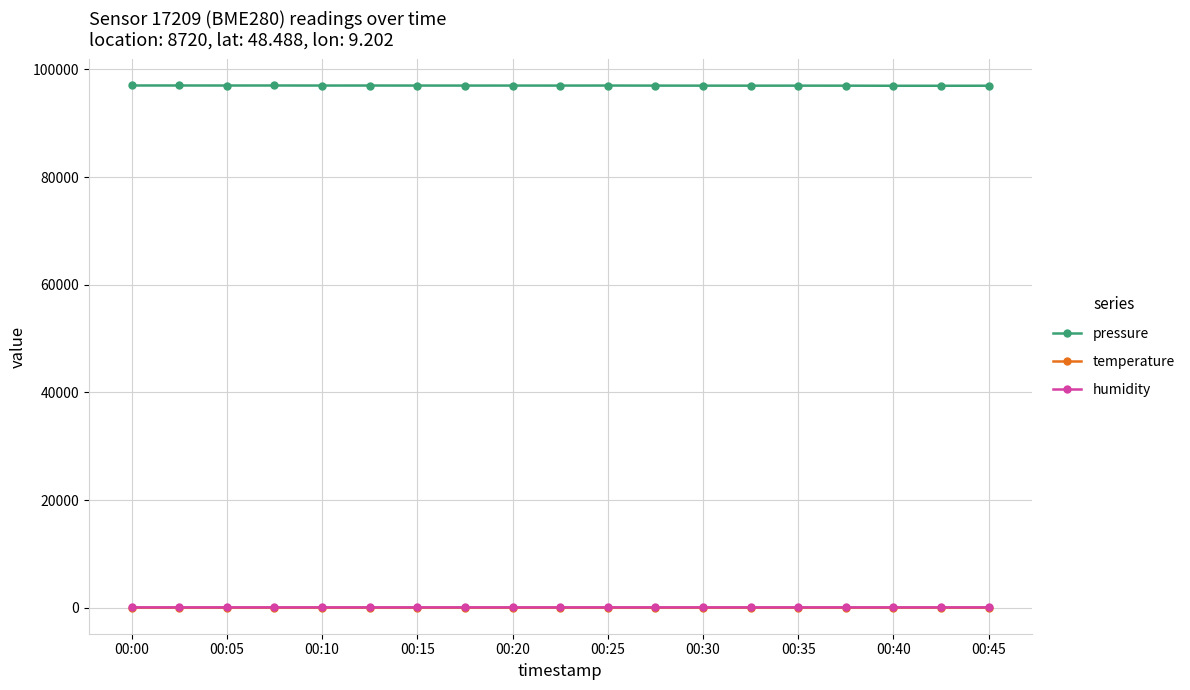

True or false: humidity has more than 2 points higher than both neighbors.

True